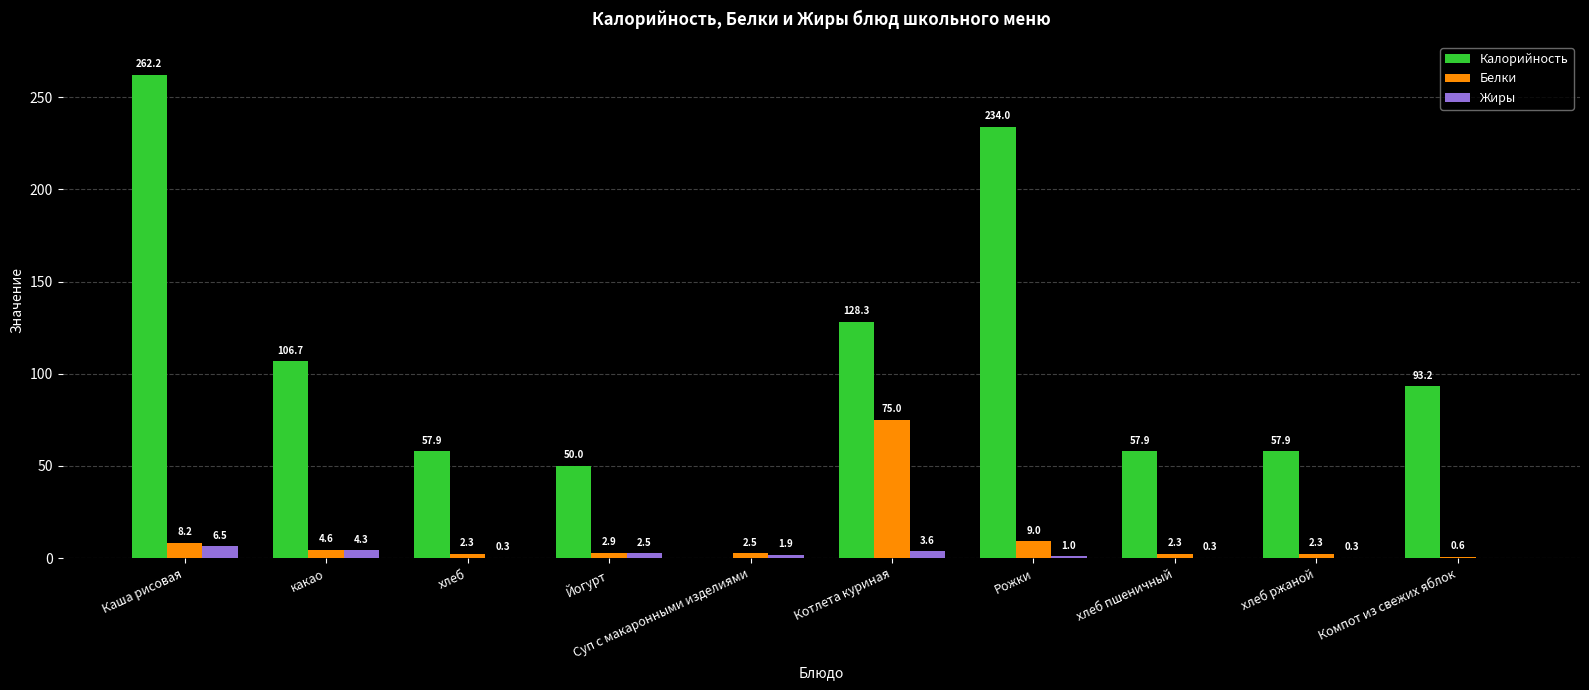

Reading right to left, extract all data points from this chart.

Калорийность: 93.2	57.9	57.9	234.0	128.3	0.0	50.0	57.9	106.7	262.2
Белки: 0.6	2.3	2.3	9.0	75.0	2.5	2.9	2.3	4.6	8.2
Жиры: 0.0	0.3	0.3	1.0	3.6	1.9	2.5	0.3	4.3	6.5